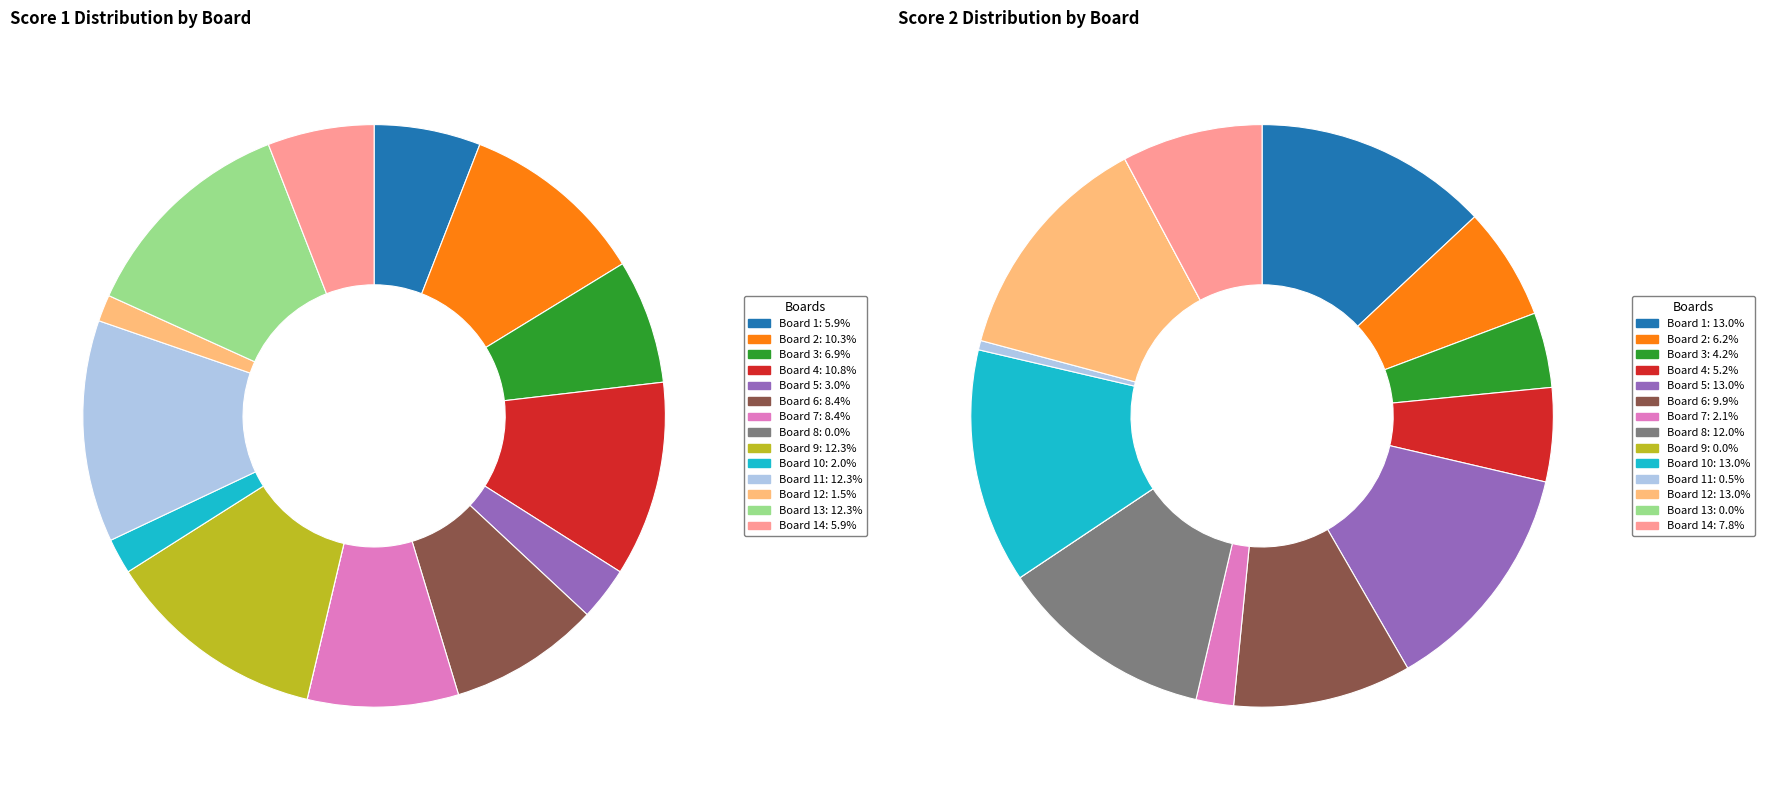

Which category has the smallest portion of the pie?

Board 8